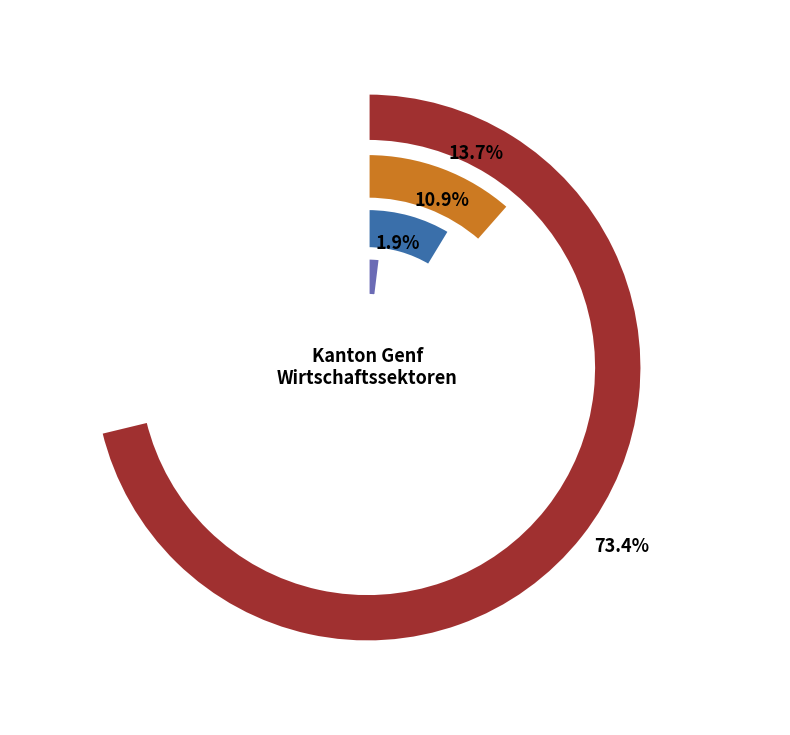

To the nearest percent, what percentage of the pie is Bankgewerbe?

11%